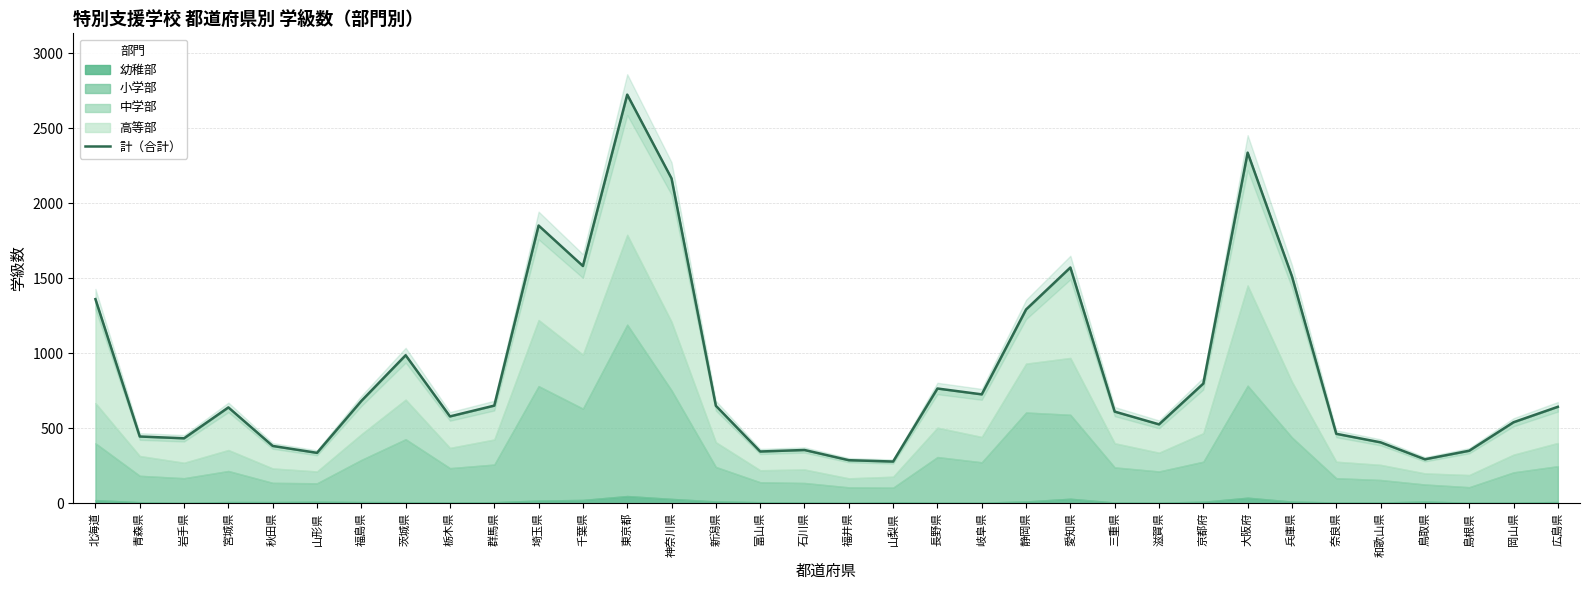

What is the difference between the second highest and second lowest values?

2051